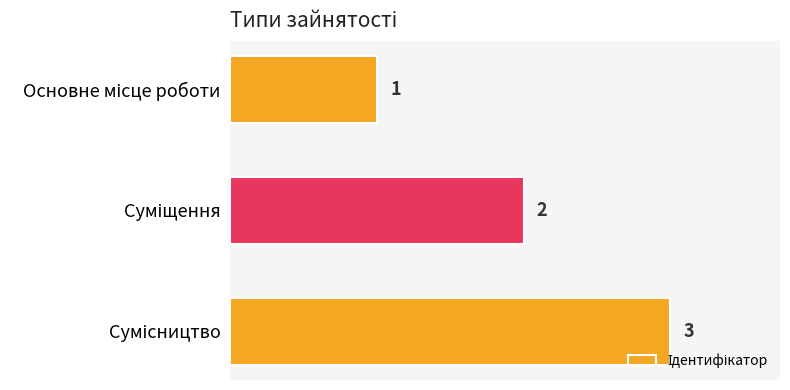

Does the chart contain stacked bars?

No